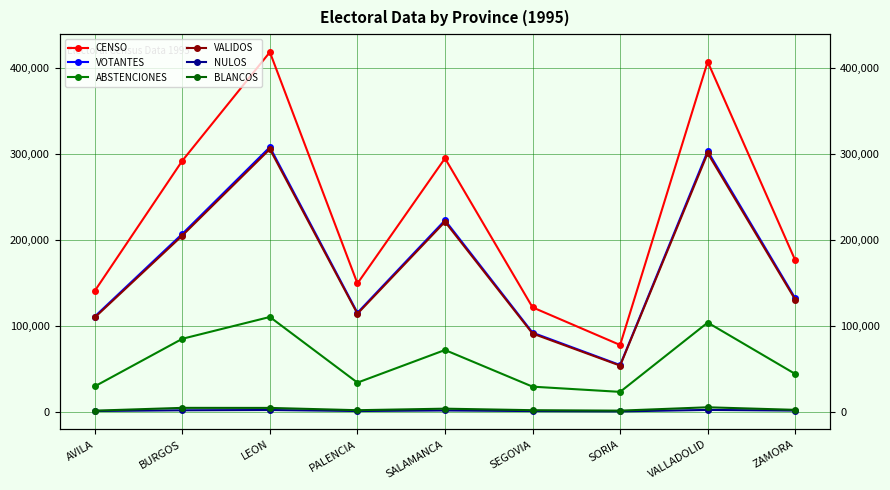

List the series in order of their peak value, highest first.

CENSO, VOTANTES, VALIDOS, ABSTENCIONES, BLANCOS, NULOS